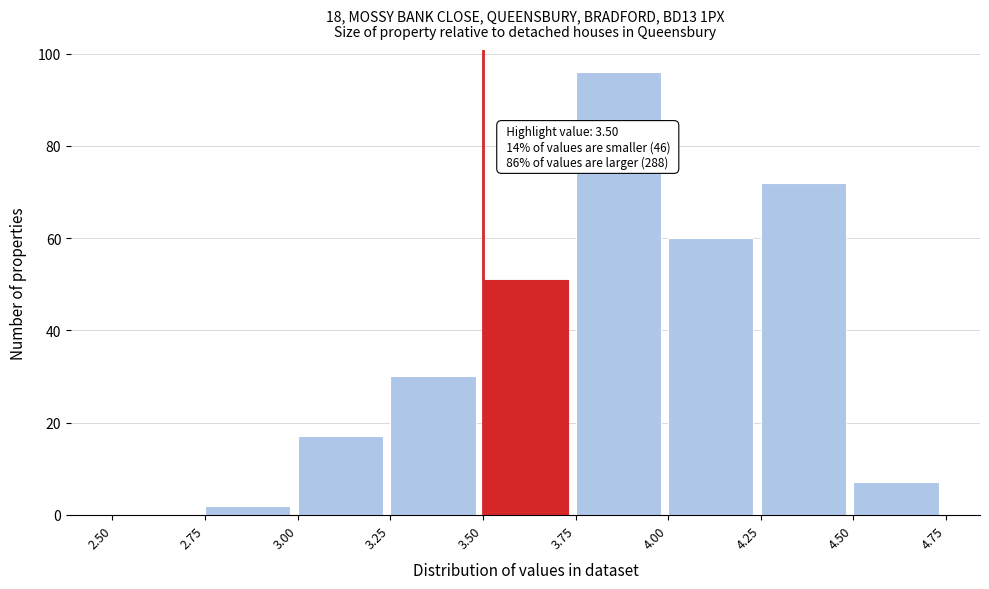

Which range on the x-axis has the tallest bar?

3.75 to 4.00